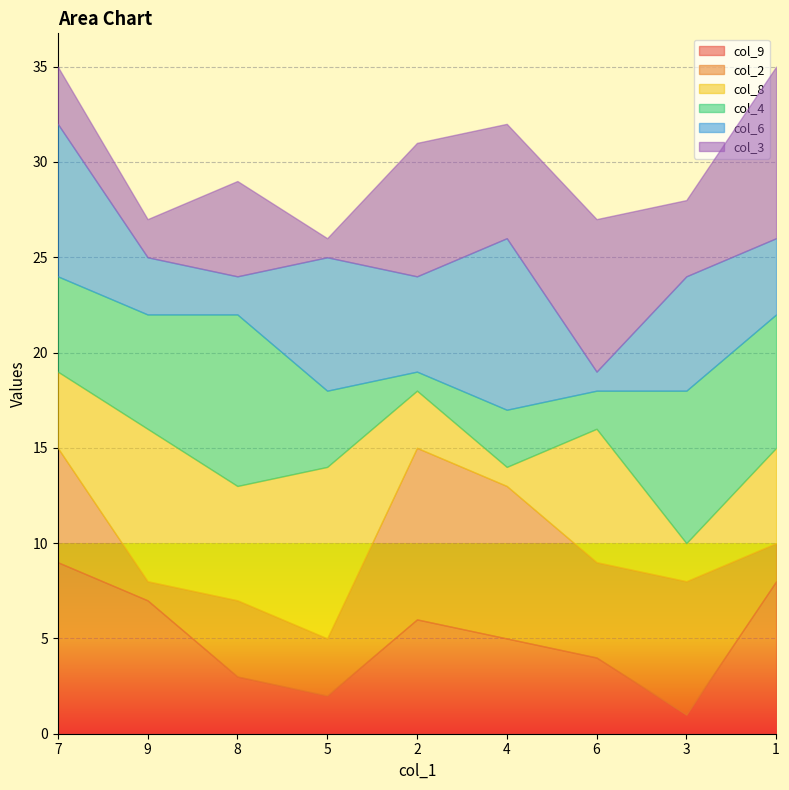

What is the smallest value displayed?

1